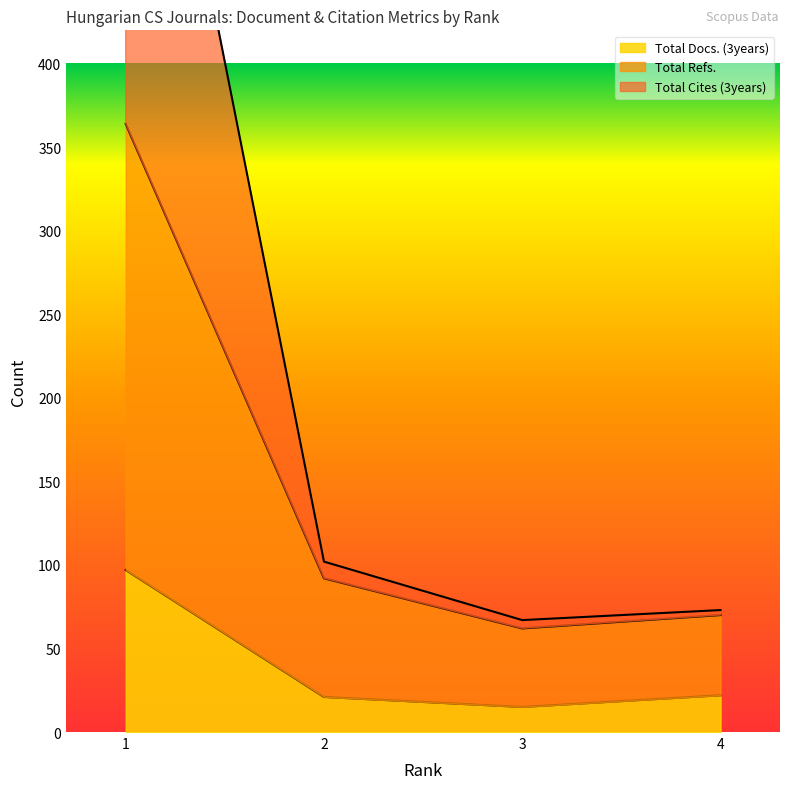

True or false: Total Cites (3years) and Total Refs. cross at least once.

False